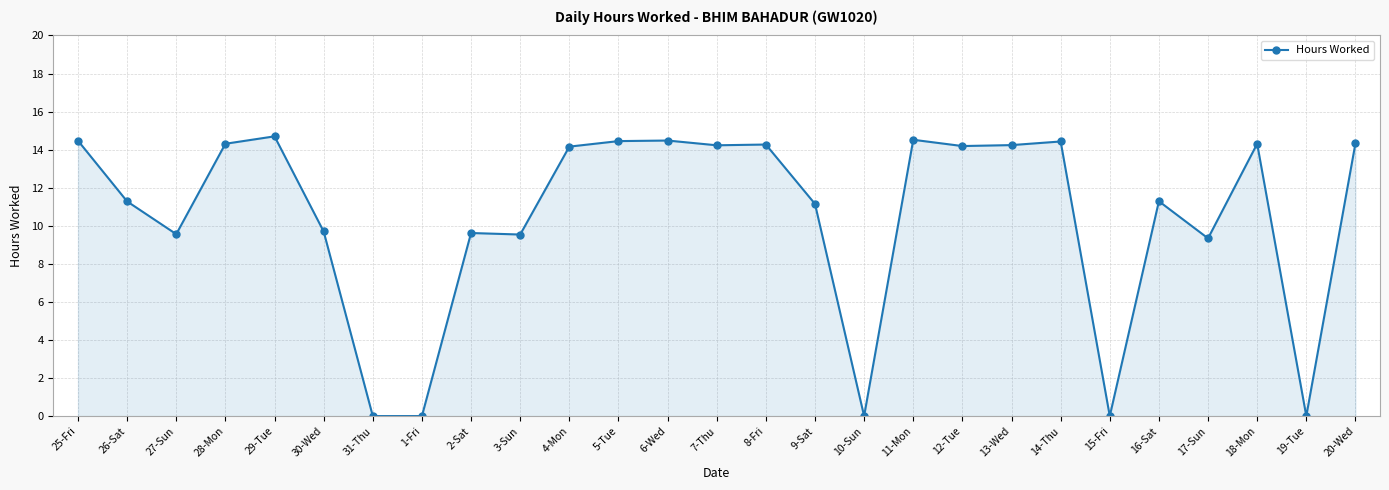

Is it true that the value at 5-Tue is 14.4?

True